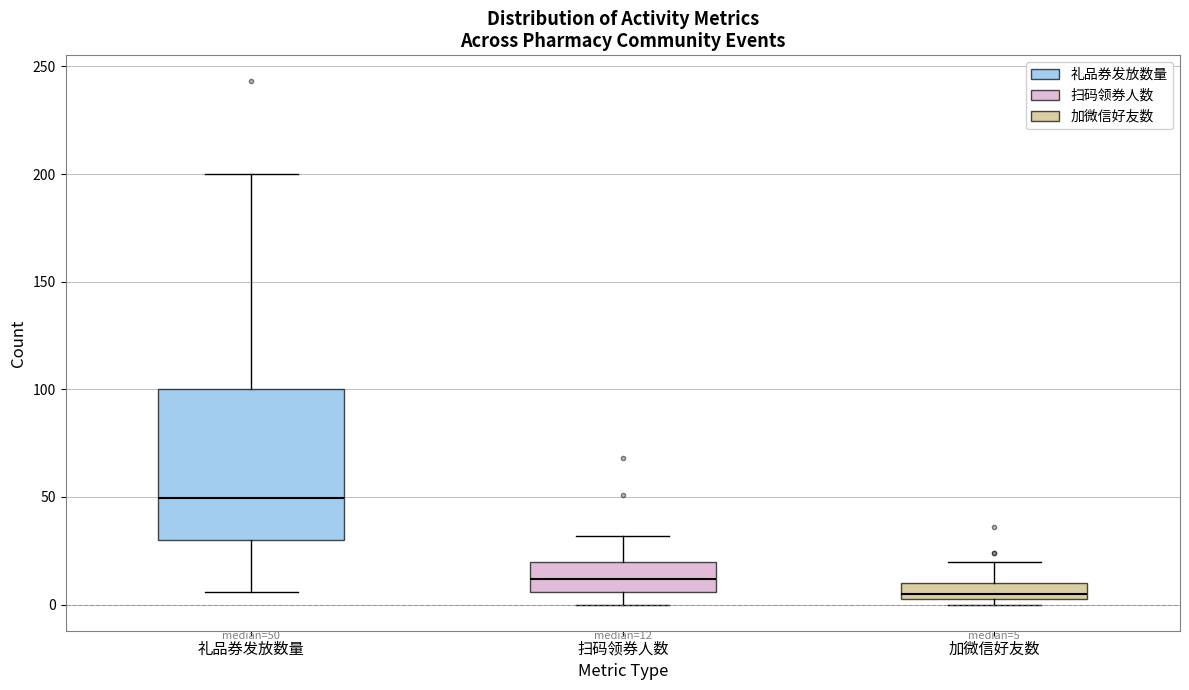

Which box has the highest median line?

礼品券发放数量